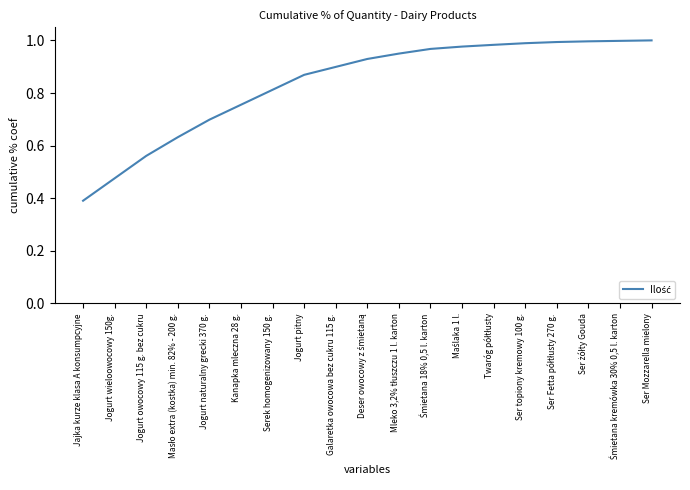

Which has a higher value, Jogurt naturalny grecki 370 g. or Galaretka owocowa bez cukru 115 g.?

Galaretka owocowa bez cukru 115 g.